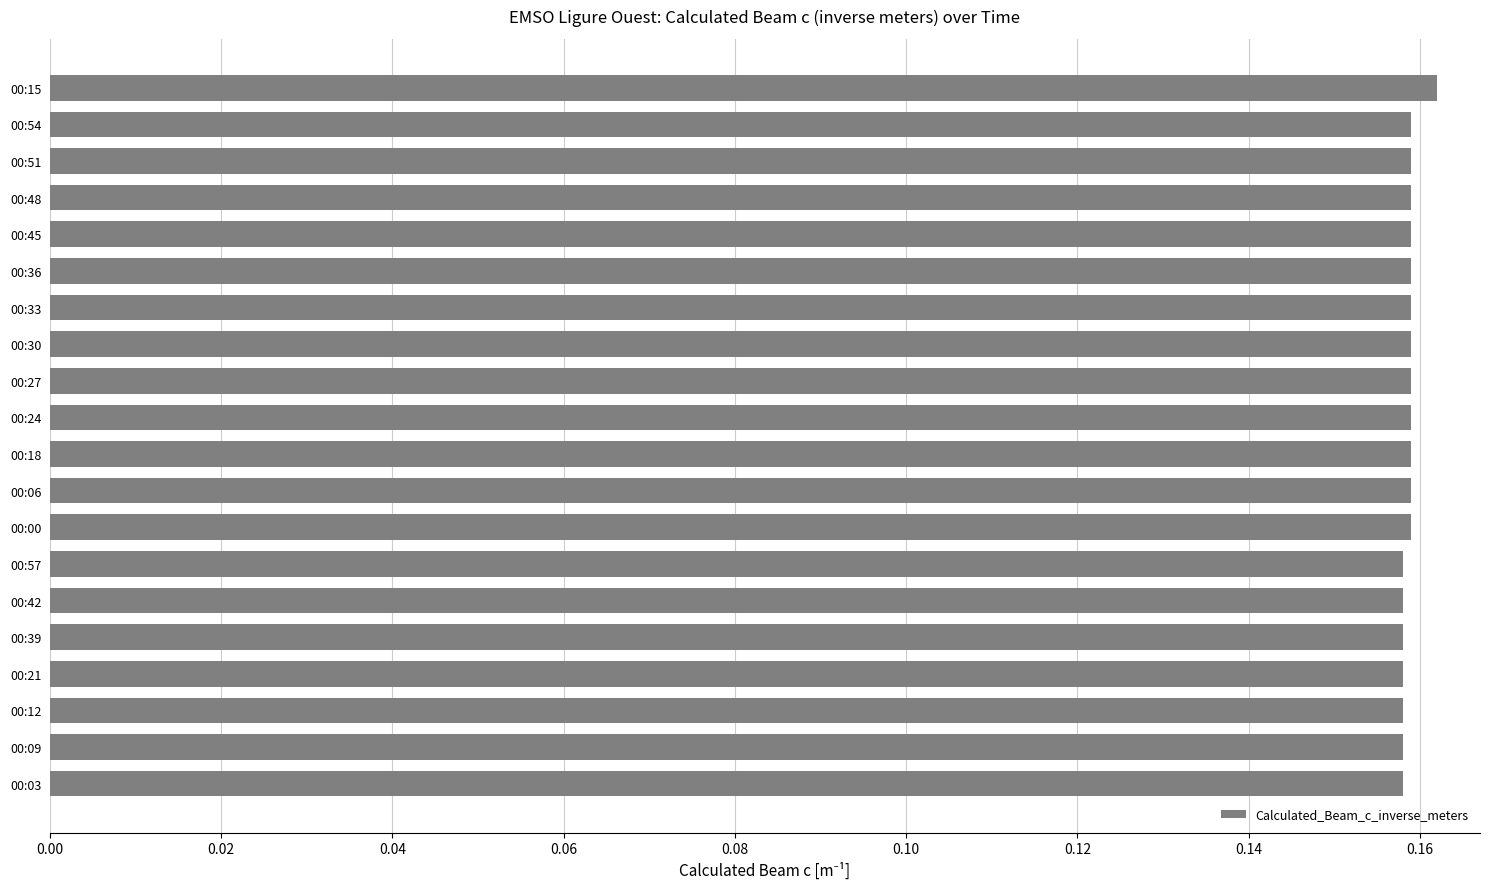

Count the values in the range 0 to 1.

20